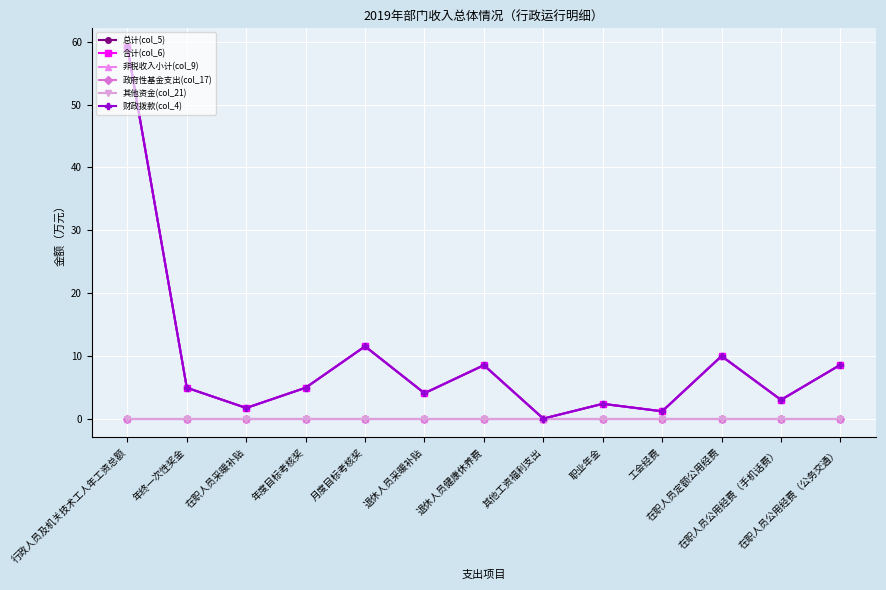

True or false: 财政拨款(col_4) and 政府性基金支出(col_17) cross at least once.

False